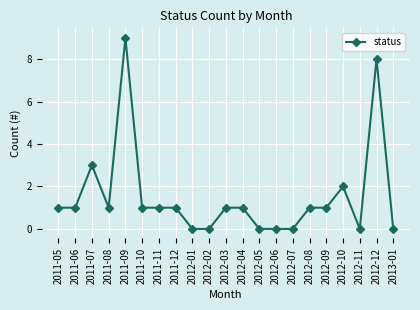

Reading right to left, list all the values displayed in this chart.

0	8	0	2	1	1	0	0	0	1	1	0	0	1	1	1	9	1	3	1	1